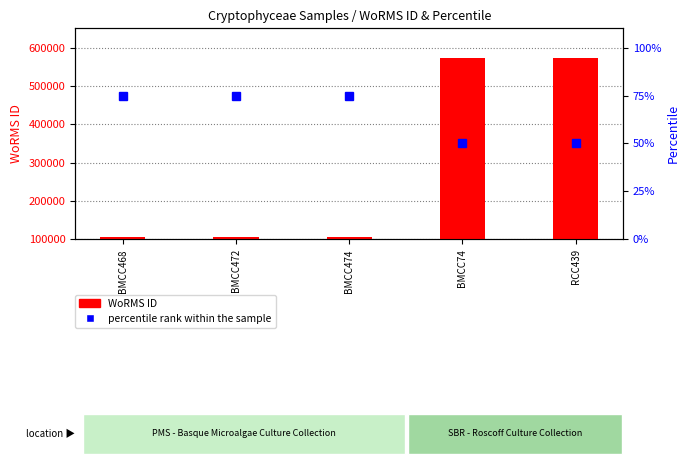

What is the spread (max minus min) of values at BMCC472?

106208